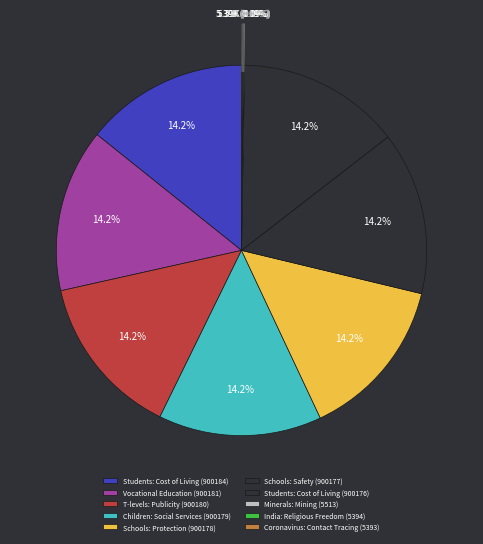

What percentage is NOT represented by Vocational Education (900181)?

85.8%